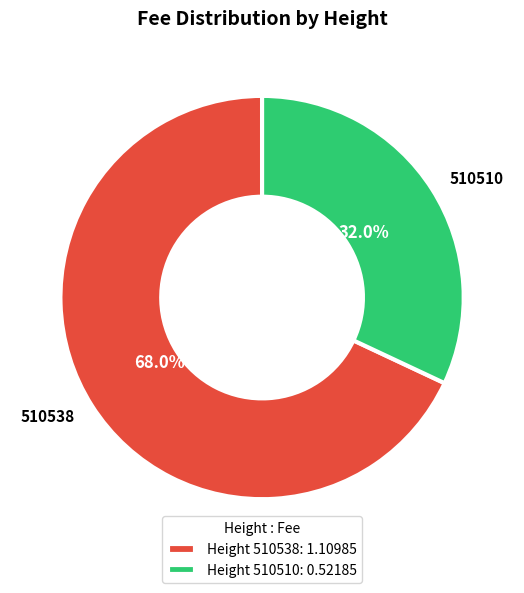

What percentage do 510510 and 510538 together represent?

100.0%